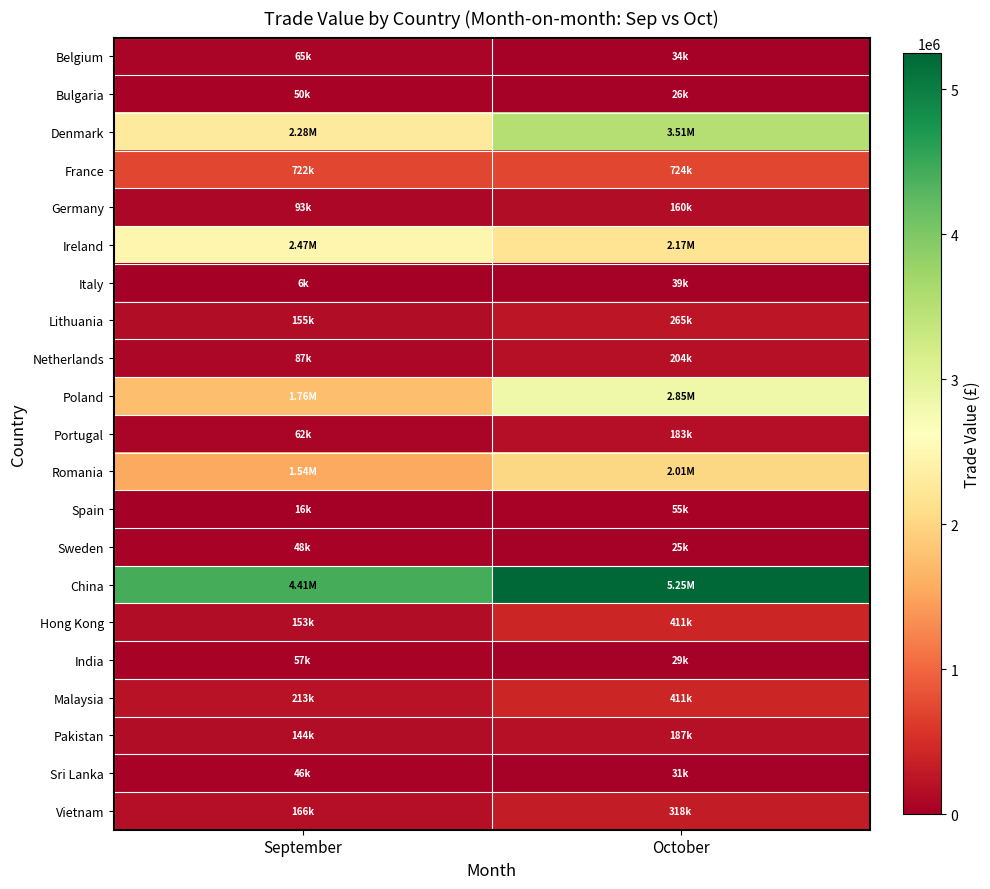

At October, list the series in order from largest to smallest.

China, Denmark, Poland, Ireland, Romania, France, Malaysia, Hong Kong, Vietnam, Lithuania, Netherlands, Pakistan, Portugal, Germany, Spain, Italy, Belgium, Sri Lanka, India, Bulgaria, Sweden